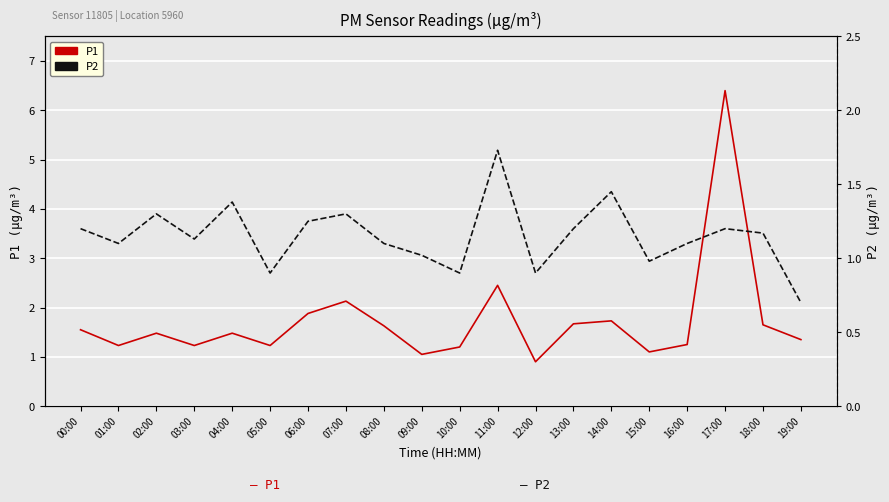

What is the minimum value shown in the chart?

0.7